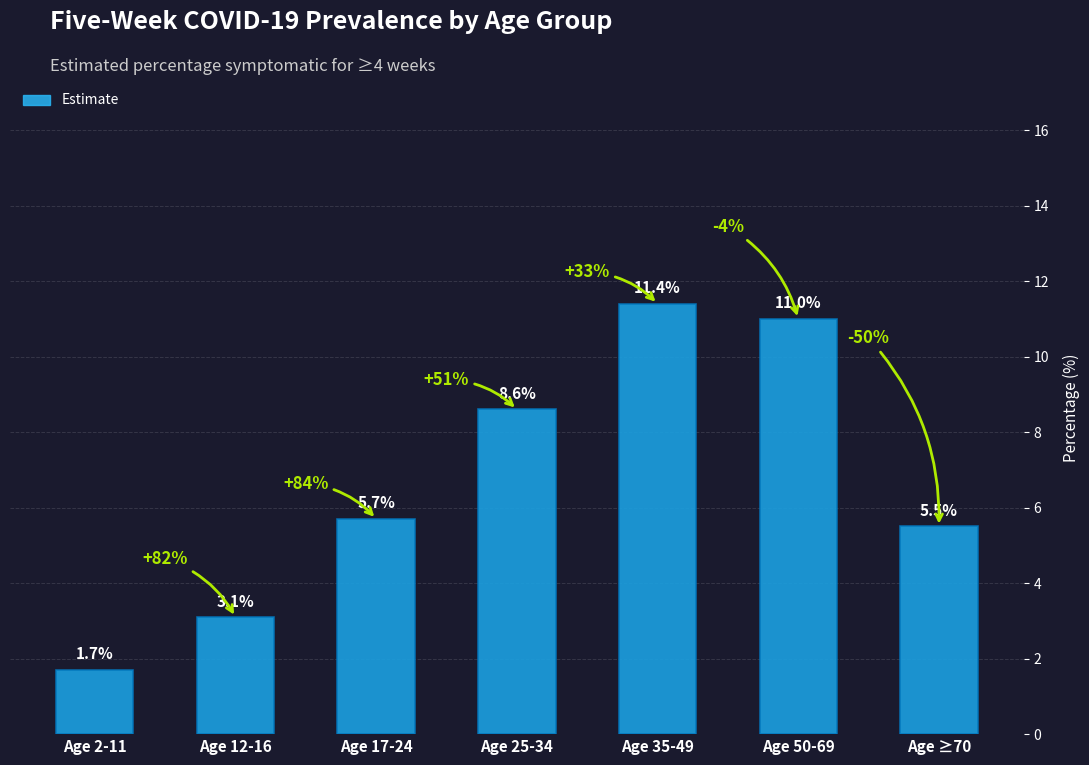

What is the smallest value displayed?

1.7